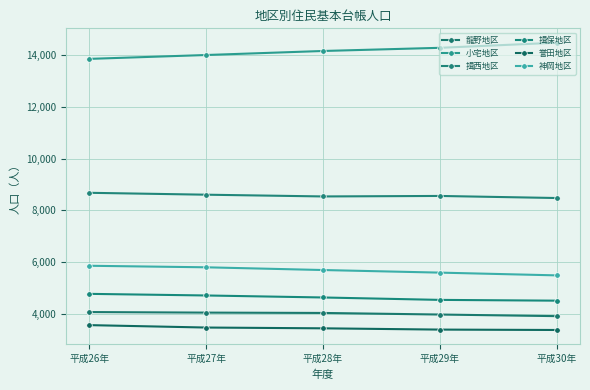

Is the value of 揖保地区 at 平成28年 greater than the value of 小宅地区 at 平成26年?

No